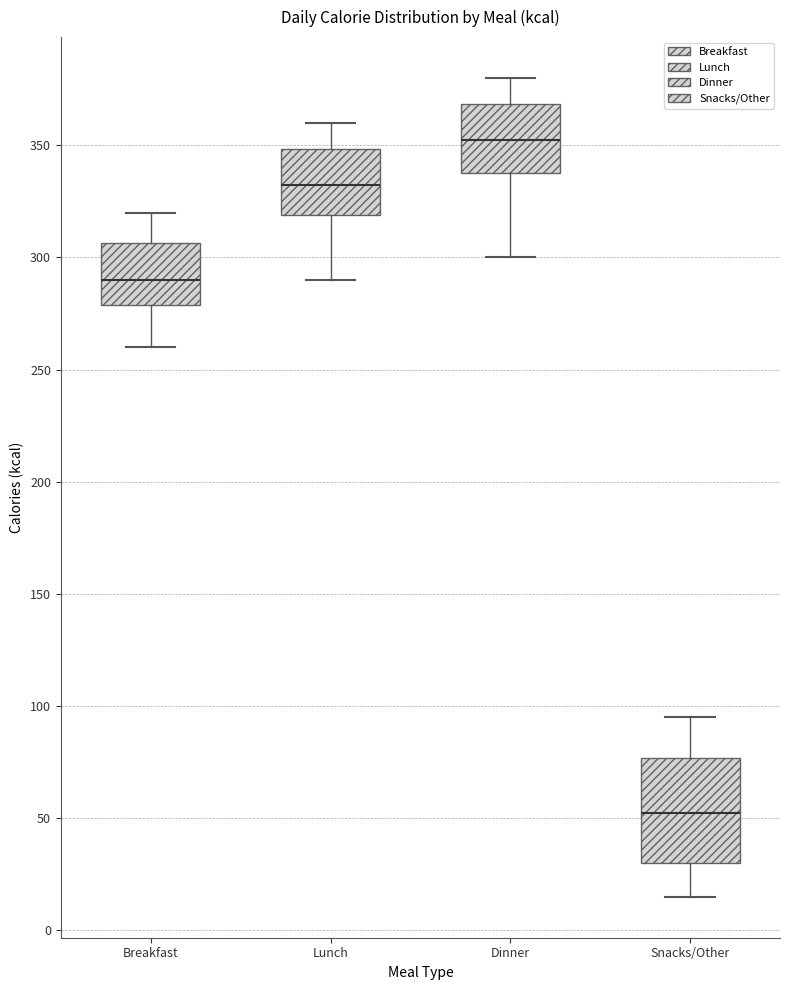

Reading left to right, transcribe this box plot: for each box, give where its median line is, the range the box spans, and where its two whiskers end, as read against the y-axis. The values are not printed on the chart, so give them approximately, as read against the axis.

Breakfast: median 290, box 280 to 305, whiskers 260 to 320
Lunch: median 335, box 320 to 350, whiskers 290 to 360
Dinner: median 355, box 340 to 370, whiskers 300 to 380
Snacks/Other: median 55, box 30 to 75, whiskers 15 to 95